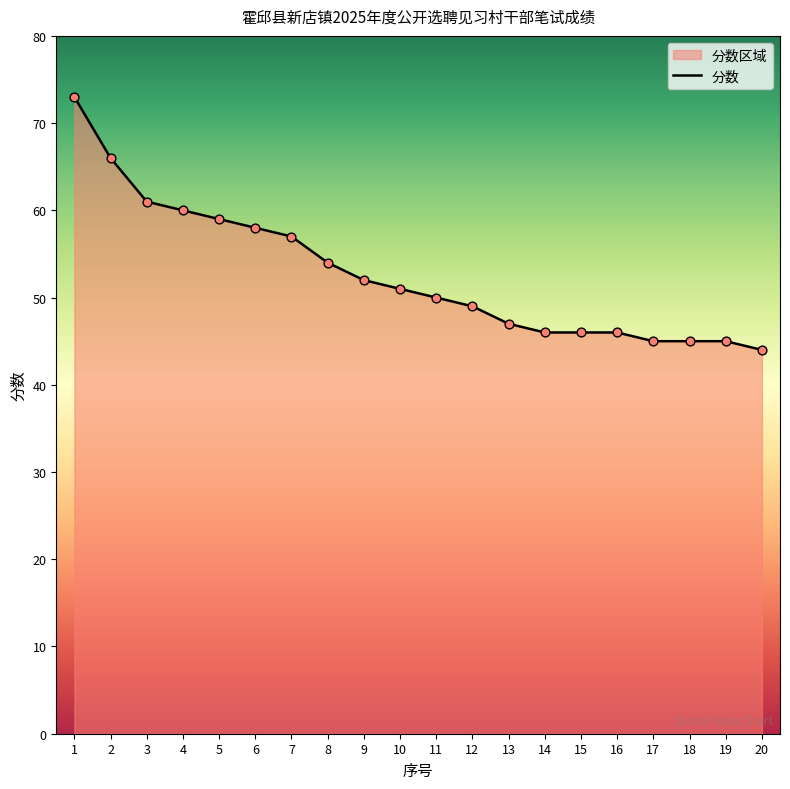

What is the change in value from 6 to 15?

-12